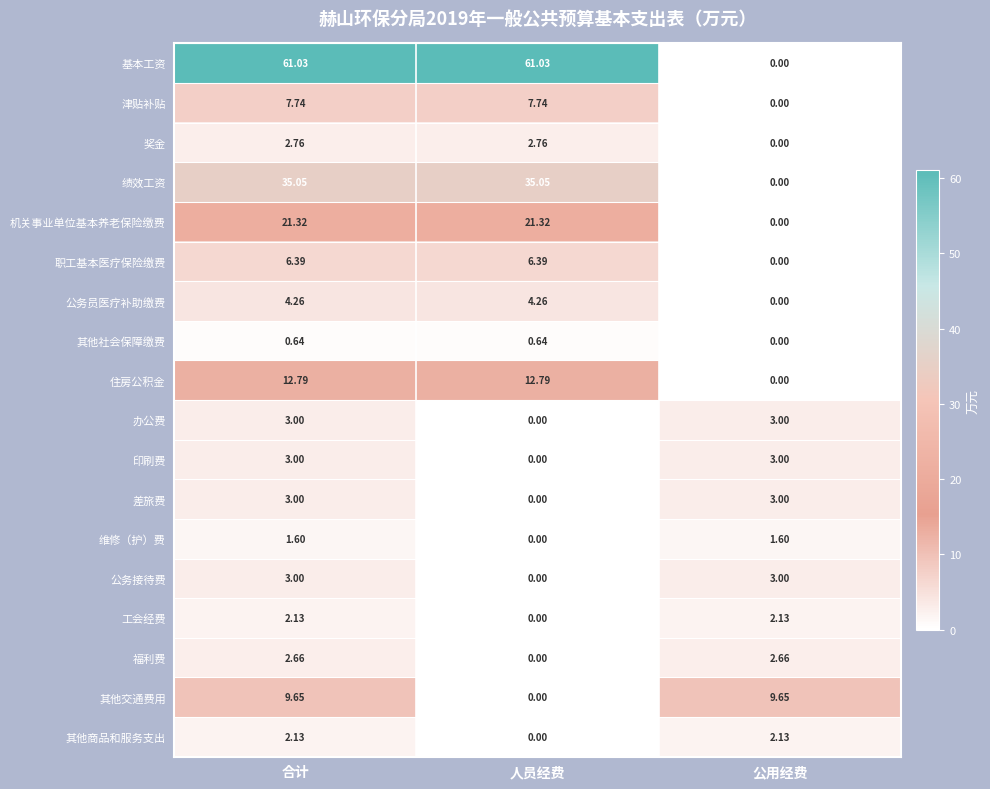

At which label does 绩效工资 reach its minimum?

公用经费